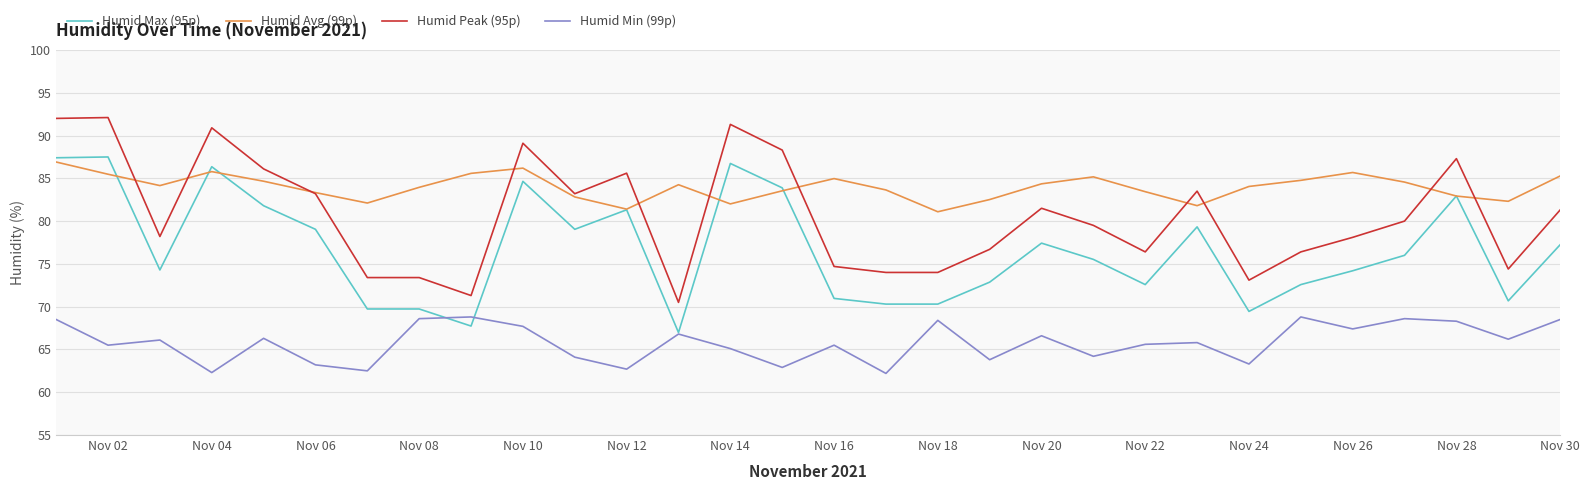

List the series in order of their overall mean, lowest first.

Humid Min (99p), Humid Max (95p), Humid Peak (95p), Humid Avg (99p)